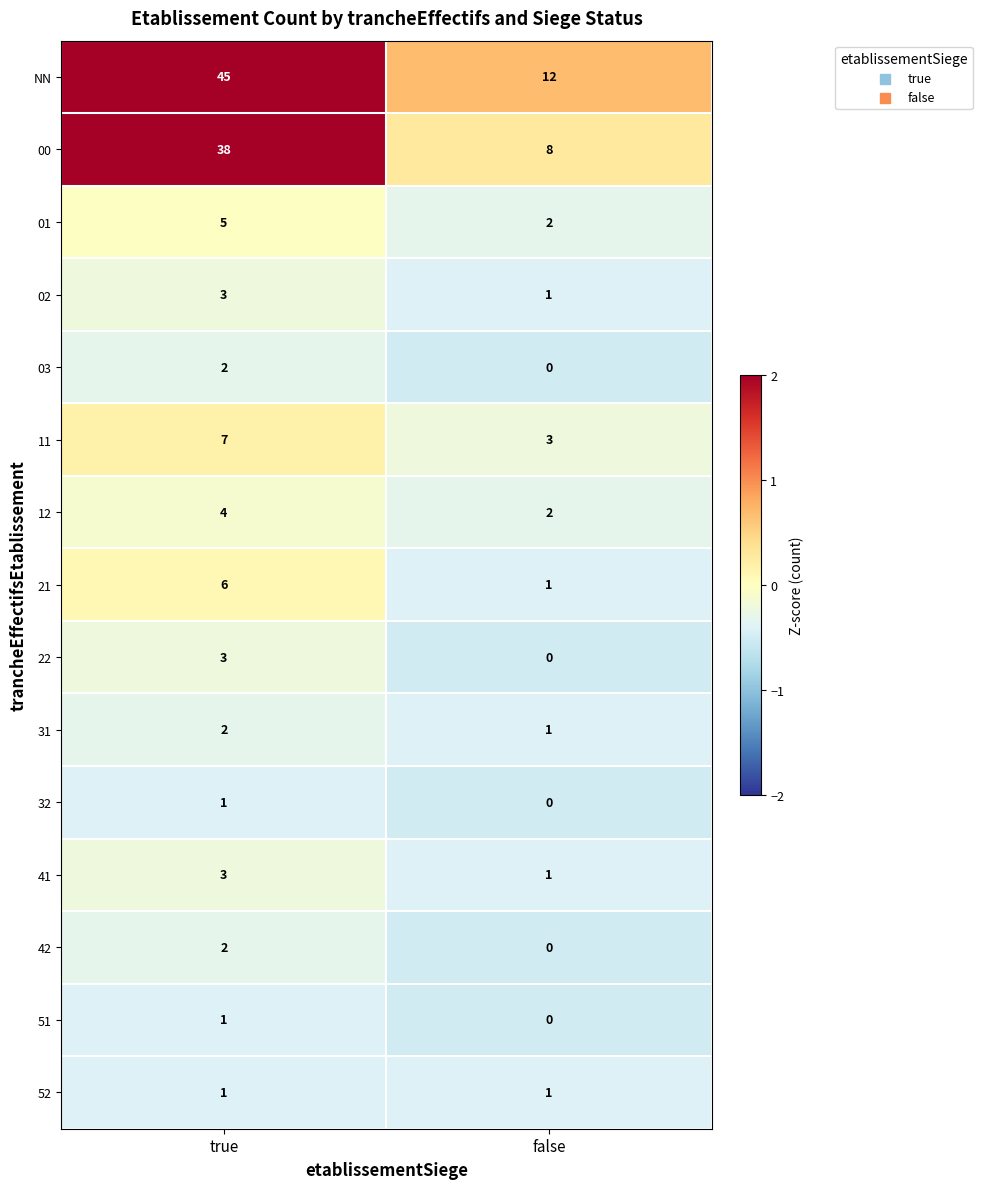

Reading left to right, transcribe all the data shown in this chart.

NN: 45	12
00: 38	8
01: 5	2
02: 3	1
03: 2	0
11: 7	3
12: 4	2
21: 6	1
22: 3	0
31: 2	1
32: 1	0
41: 3	1
42: 2	0
51: 1	0
52: 1	1